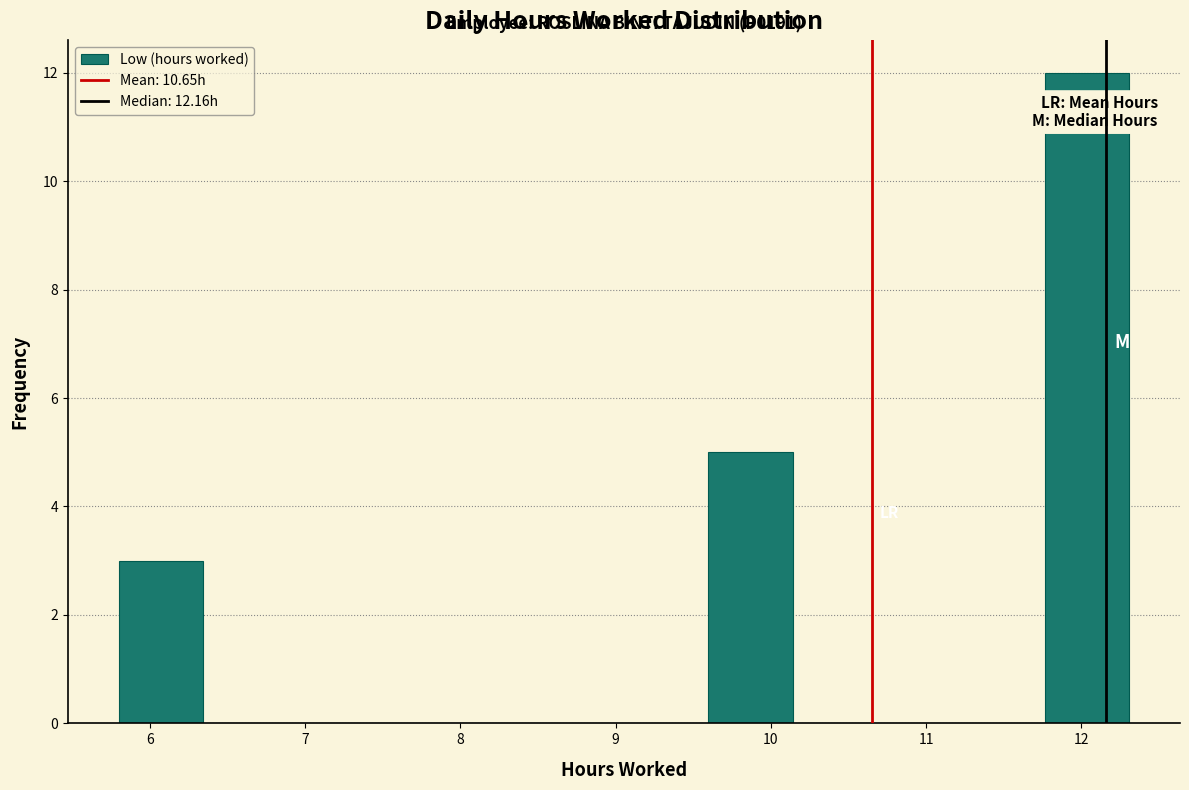

Which range on the x-axis has the tallest bar?

11.8 to 12.3